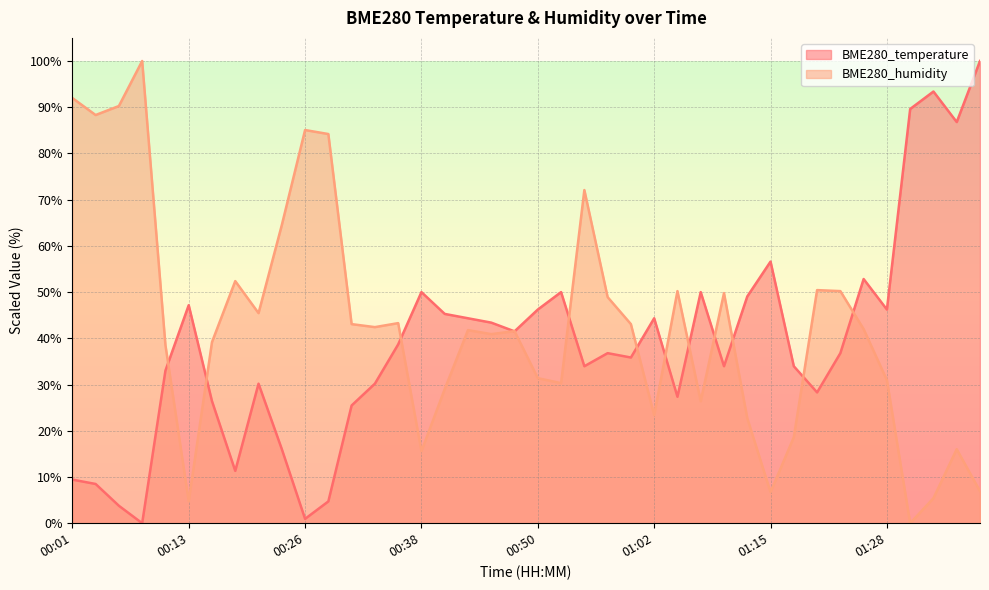

At which label does BME280_humidity reach its minimum?

01:30